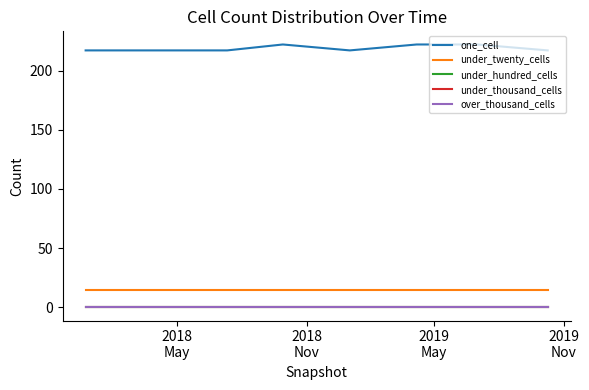

Is this an area chart (filled region under the line)?

No